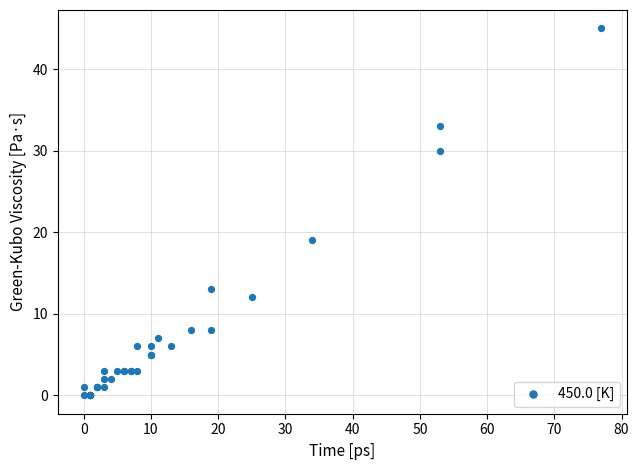

What Y value in the scatter plot is closest to 22?

19